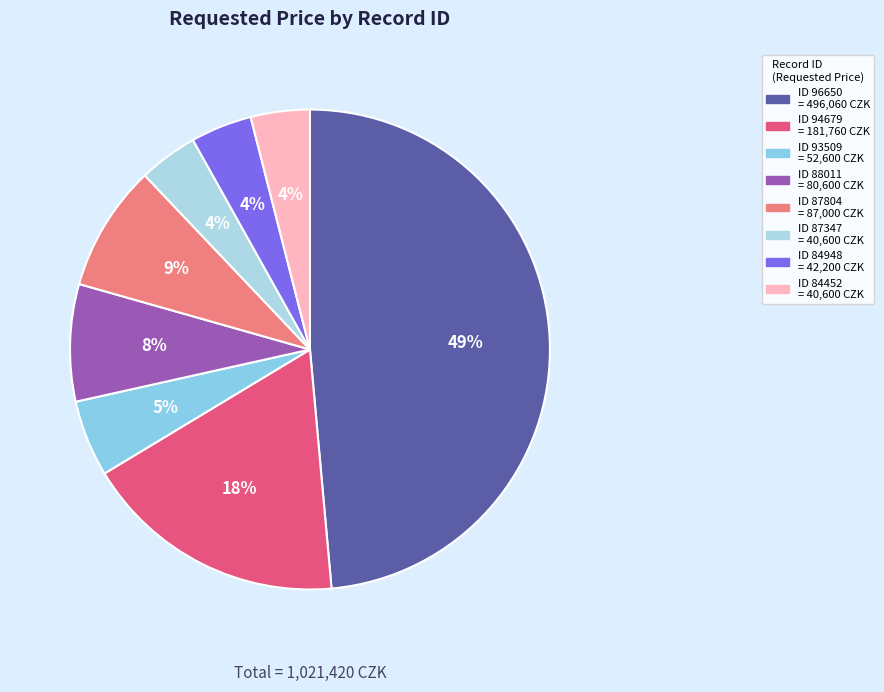

Count the number of slices in the pie.

8